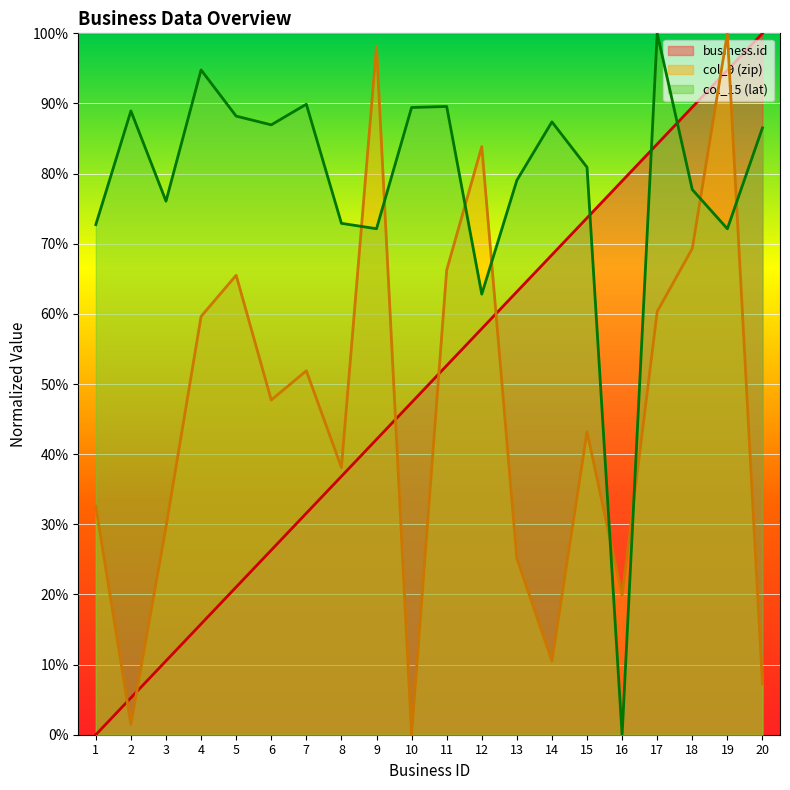

Reading right to left, extract all data points from this chart.

business.id: 100.0	94.7	89.5	84.2	78.9	73.7	68.4	63.2	57.9	52.6	47.4	42.1	36.8	31.6	26.3	21.1	15.8	10.5	5.3	0.0
col_9 (zip): 7.2	100.0	69.3	60.3	19.9	43.2	10.5	25.1	83.9	66.2	0.0	98.2	38.1	51.9	47.7	65.5	59.6	29.6	1.5	32.5
col_15 (lat): 86.5	72.1	77.7	100.0	0.0	80.9	87.4	79.0	62.8	89.6	89.4	72.1	72.9	89.9	87.0	88.2	94.8	76.1	88.9	72.7